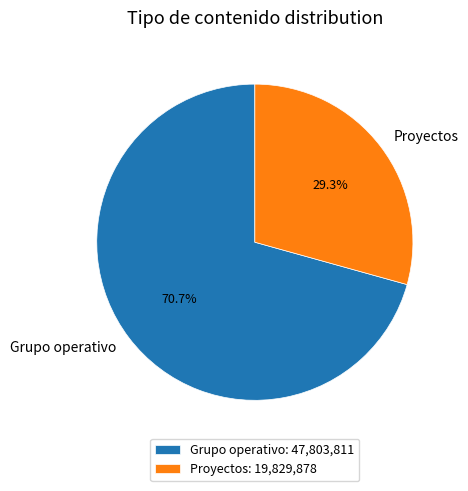

Between Proyectos and Grupo operativo, which is larger?

Grupo operativo